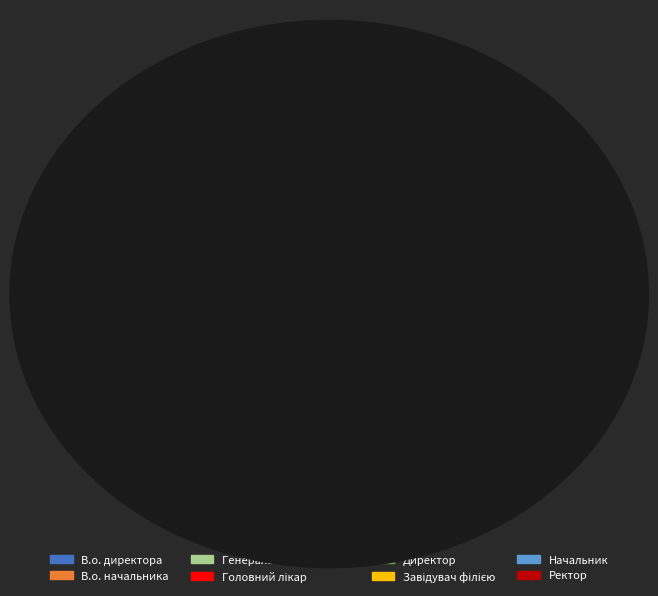

Which category has the smallest portion of the pie?

Генеральний директор